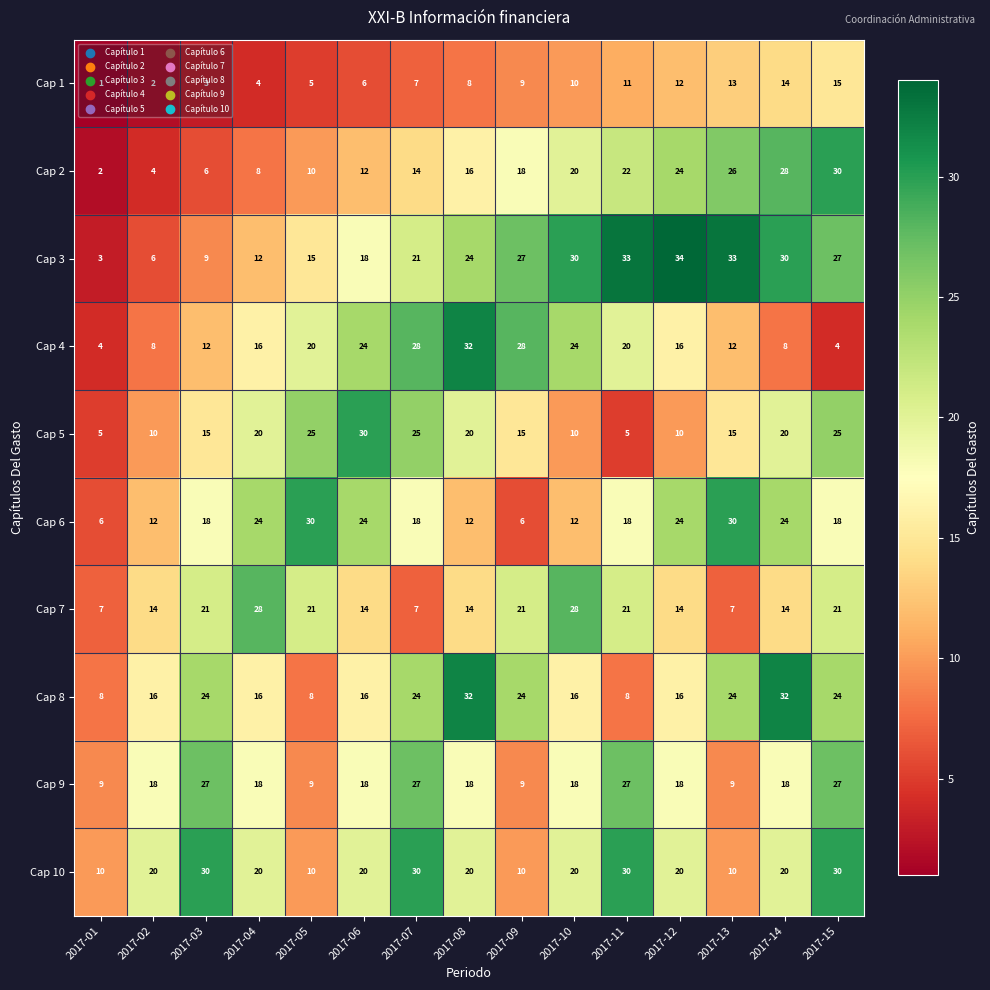

At which category does the chart reach its minimum across all series?

2017-01